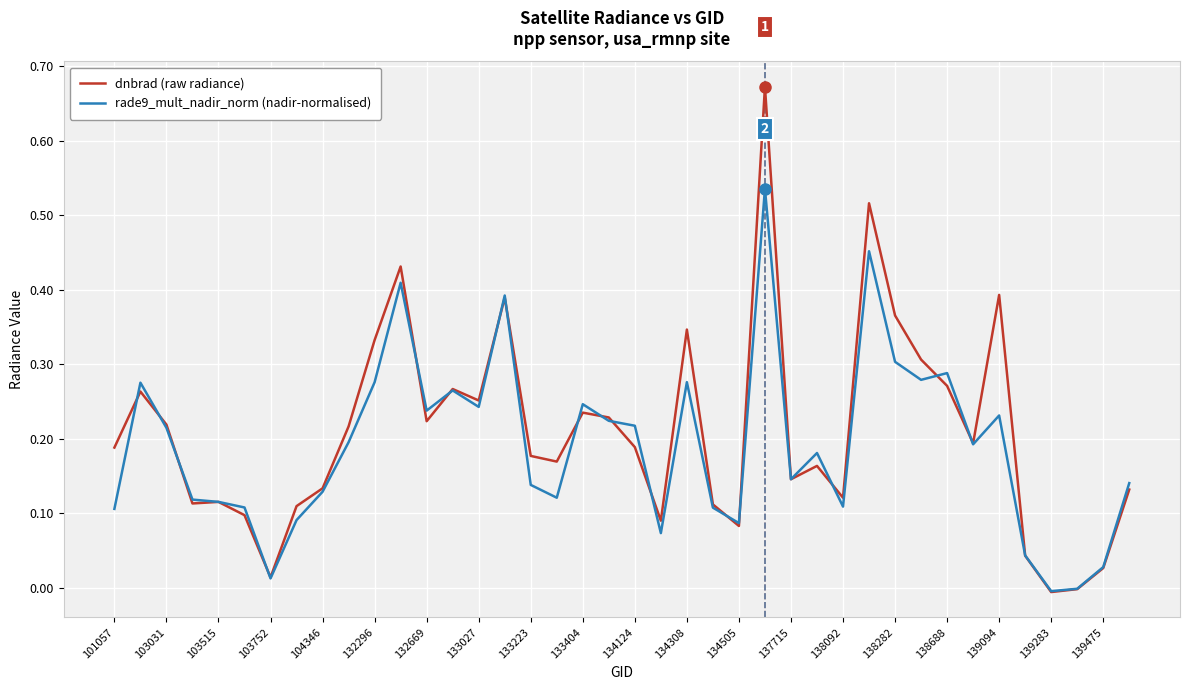

Which series has the widest spread of values?

dnbrad (raw radiance)